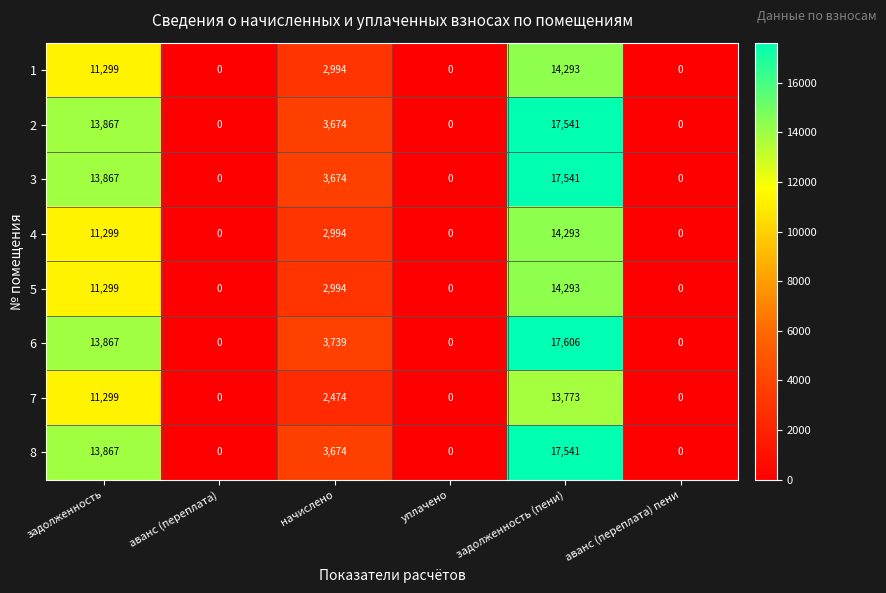

The 7 series shows 4430 at задолженность (пени). True or false?

False